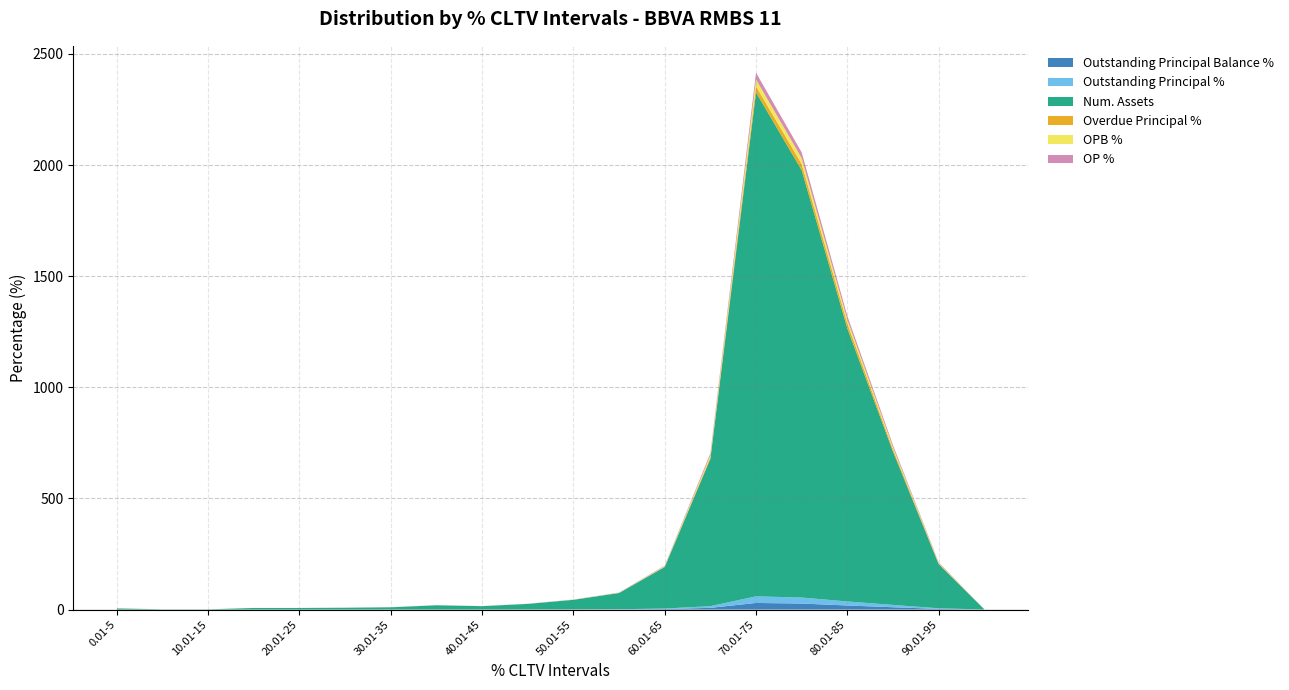

Reading left to right, transcribe all the data shown in this chart.

Outstanding Principal Balance %: 0.0	0.0	0.0	0.0	0.0	0.0	0.1	0.1	0.1	0.2	0.4	0.7	2.3	7.6	29.7	27.0	18.2	10.4	2.9	0.0
Outstanding Principal %: 0.0	0.0	0.0	0.0	0.0	0.0	0.1	0.1	0.1	0.2	0.4	0.7	2.3	7.6	29.7	27.1	18.2	10.4	2.9	0.0
Num. Assets: 5.0	1.0	1.0	7.0	7.0	8.0	10.0	19.0	15.0	25.0	43.0	73.0	187.0	663.0	2268.0	1923.0	1229.0	690.0	199.0	1.0
Overdue Principal %: 0.5	0.0	0.0	0.0	0.0	0.1	0.0	0.0	0.1	0.1	0.1	0.3	0.9	7.3	27.0	27.9	22.4	10.3	2.5	0.0
OPB %: 0.1	0.0	0.0	0.1	0.1	0.1	0.1	0.3	0.2	0.3	0.6	1.0	2.5	9.0	30.7	26.1	16.6	9.3	2.7	0.0
OP %: 0.0	0.0	0.0	0.1	0.1	0.1	0.1	0.3	0.2	0.3	0.6	1.0	2.5	9.0	30.7	26.1	16.7	9.3	2.7	0.0